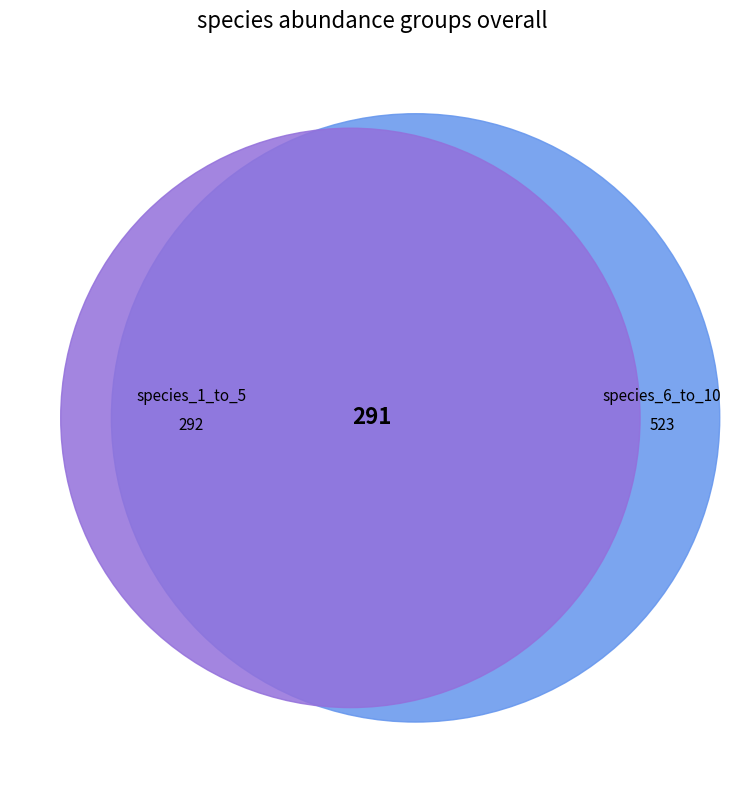

True or false: species_9 accounts for 17% of the total.

True